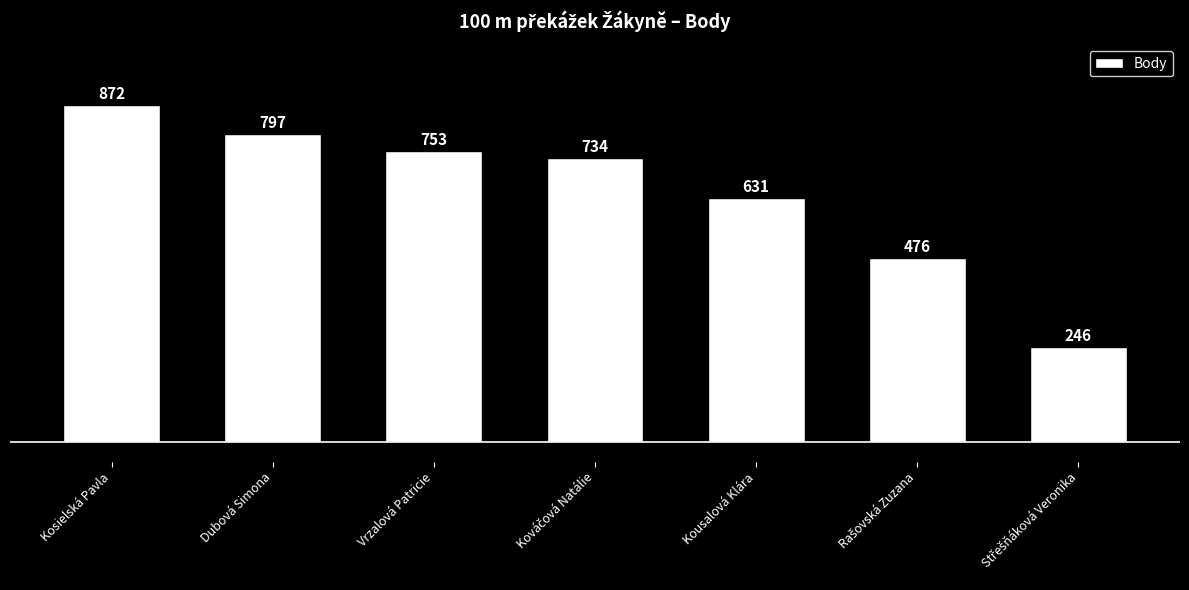

Are the bars horizontal?

No